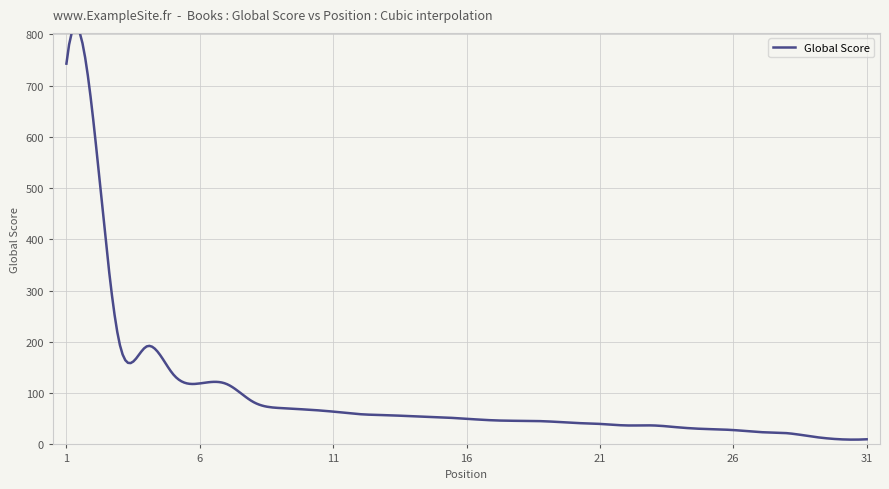

Reading left to right, extract all data points from this chart.

1=743	2=636	3=195	4=191	5=137	6=119	7=118	8=83	9=71	10=68	11=64	12=59	13=57	14=55	15=53	16=50	17=47	18=46	19=45	20=42	21=40	22=37	23=37	24=33	25=30	26=28	27=24	28=22	29=15	30=10	31=10